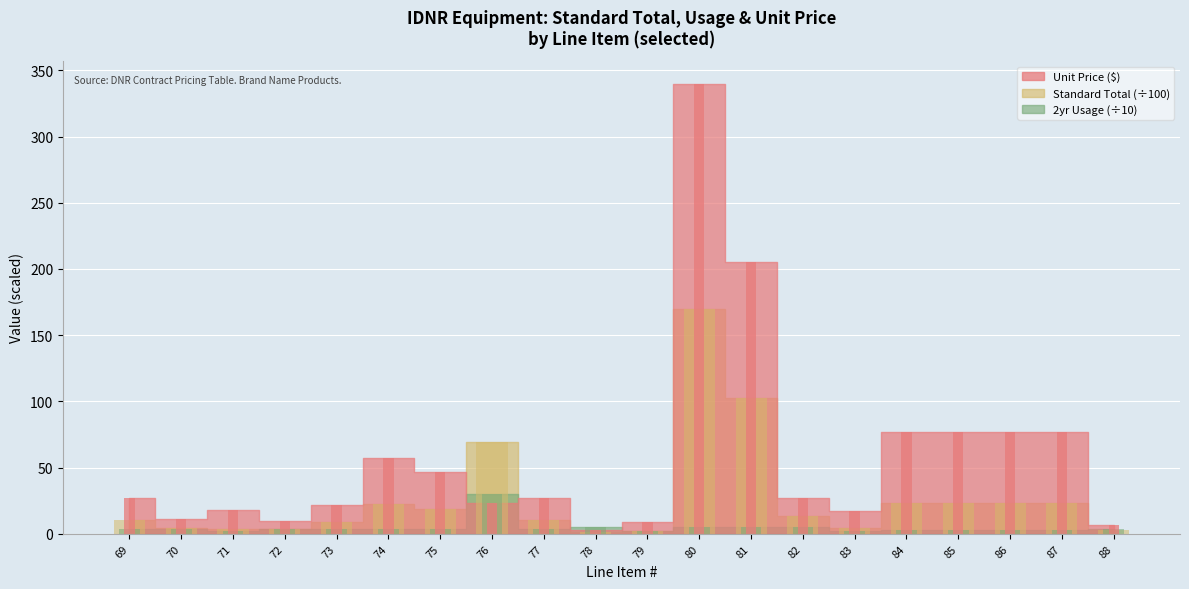

Which label corresponds to the largest value in the chart?

80